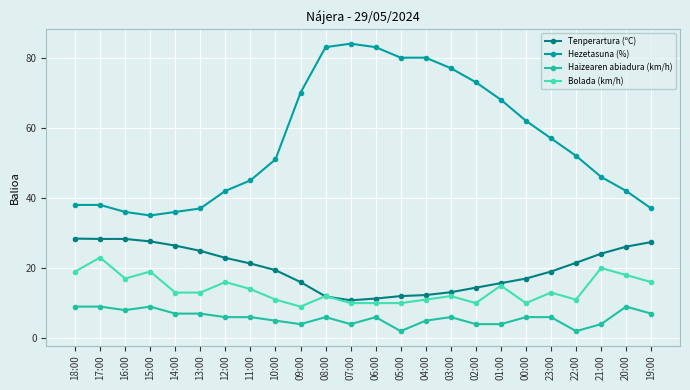

What is the value of the Hezetasuna (%) point at the 20th from the left?

57.0